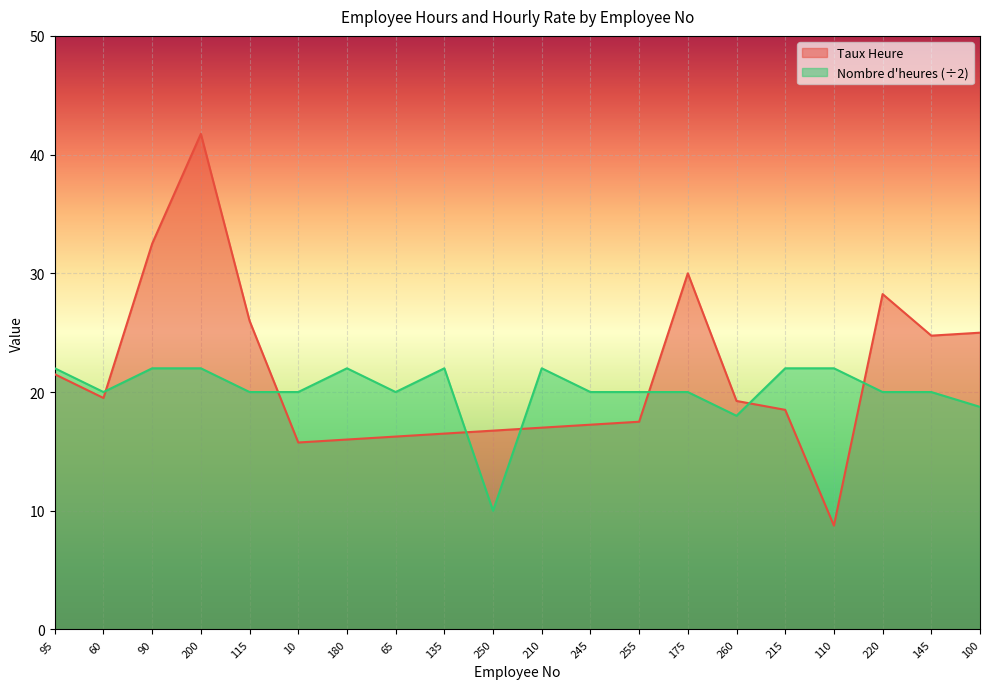

Does the chart display data point markers on the line(s)?

No